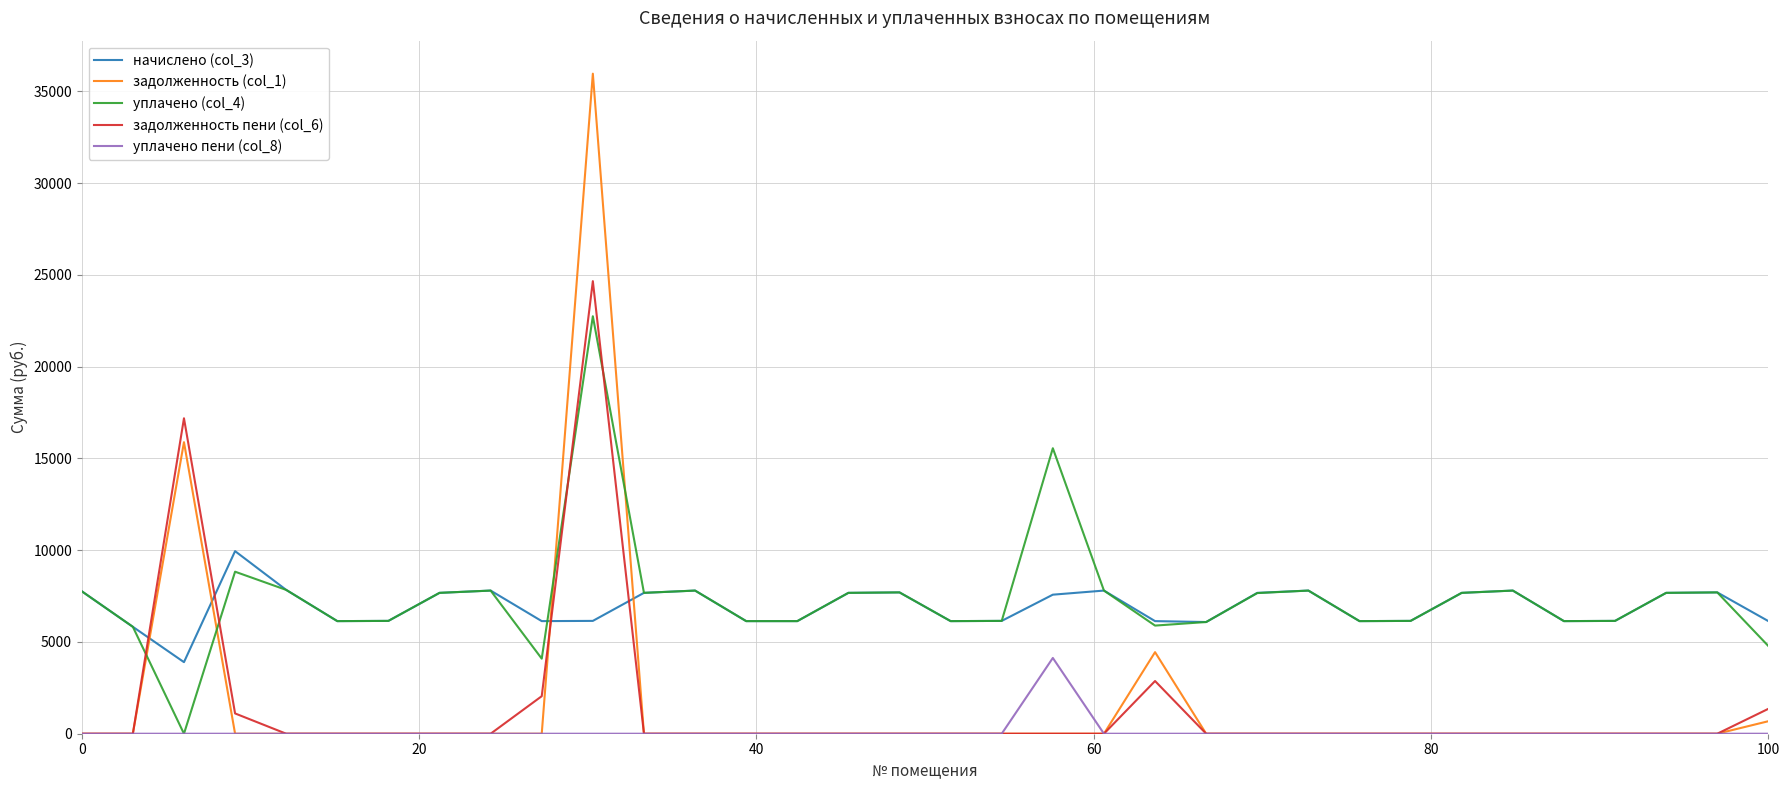

How many lines are shown in the chart?

5